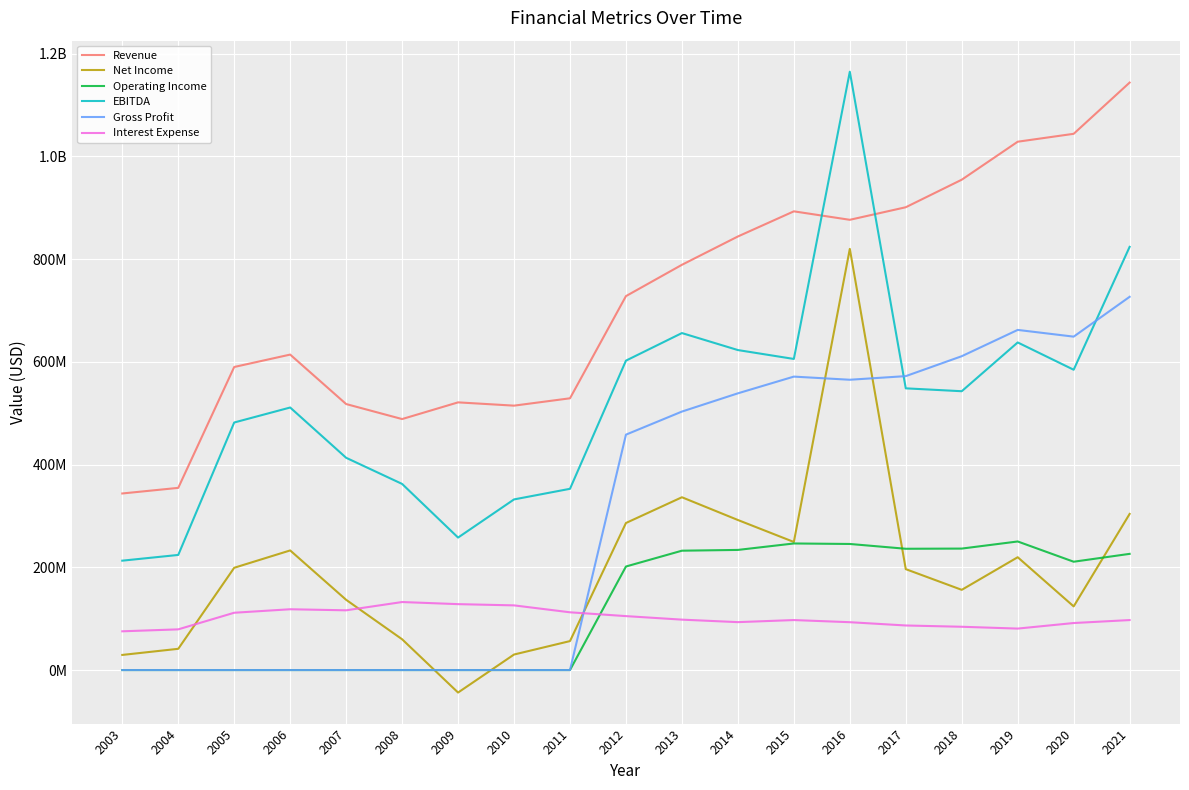

At which label does Interest Expense first exceed 97312000?

2005